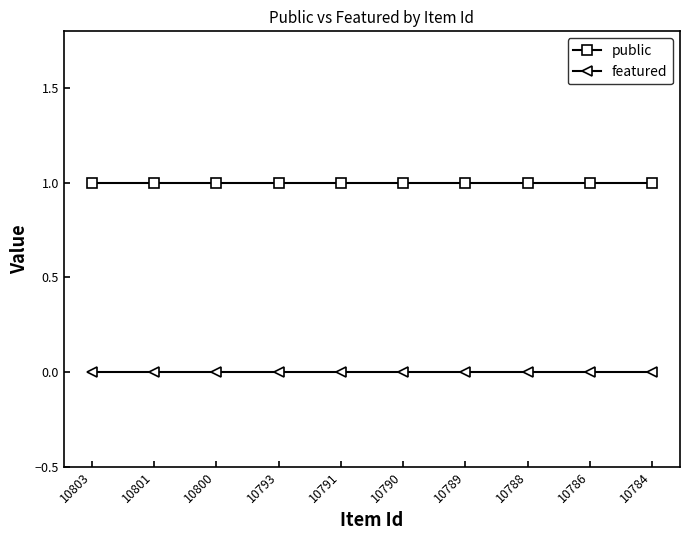

How many lines are shown in the chart?

2